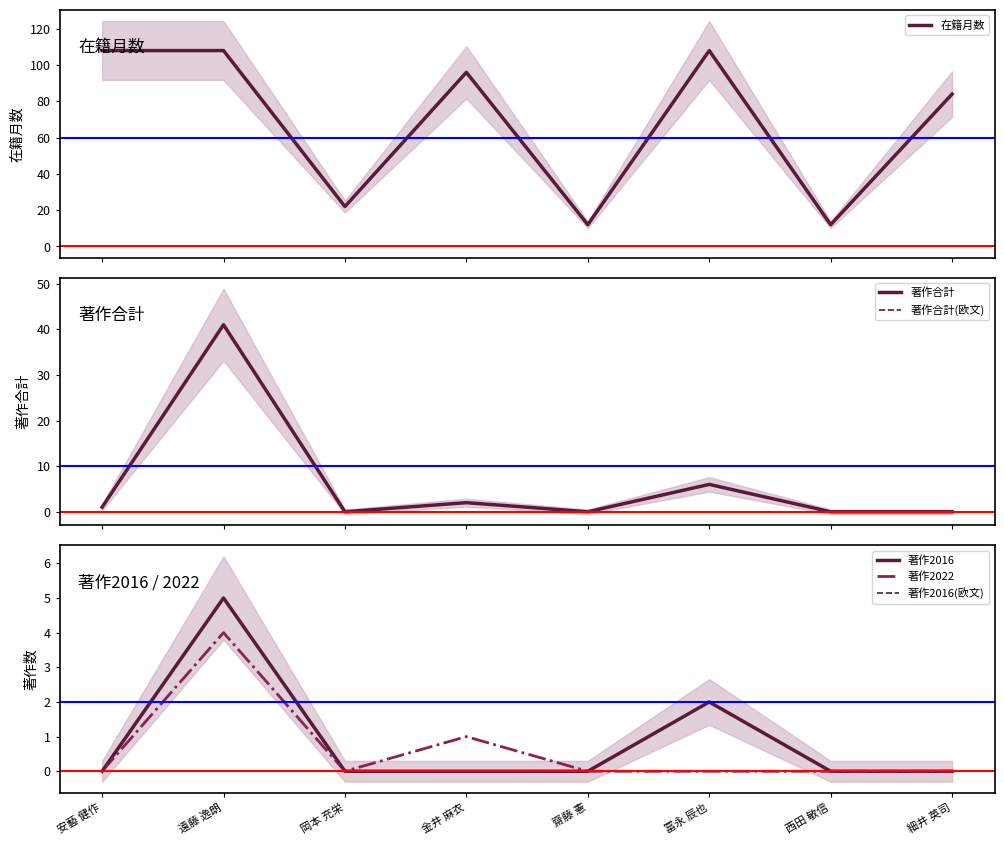

At how many categories does at least one series exceed 76?

5